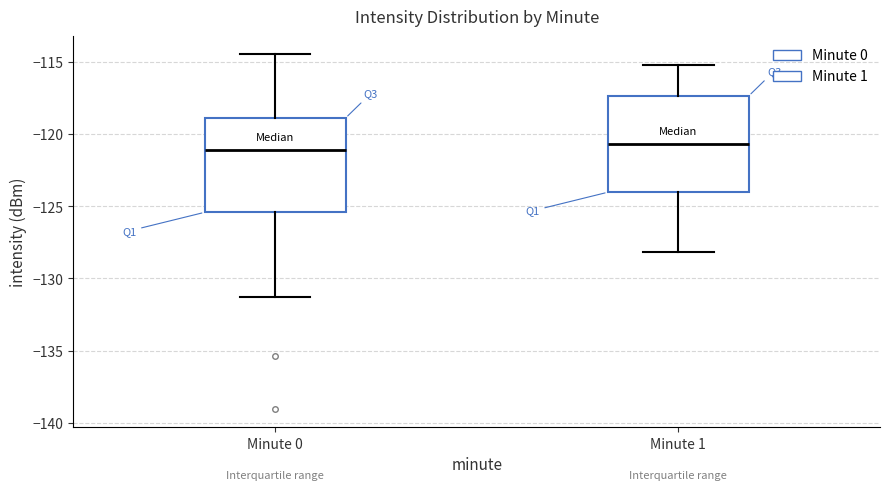

Reading left to right, transcribe this box plot: for each box, give where its median line is, the range the box spans, and where its two whiskers end, as read against the y-axis. The values are not printed on the chart, so give them approximately, as read against the axis.

Minute 0: median -121.0, box -125.5 to -119.0, whiskers -131.5 to -114.5
Minute 1: median -120.5, box -124.0 to -117.5, whiskers -128.0 to -115.0